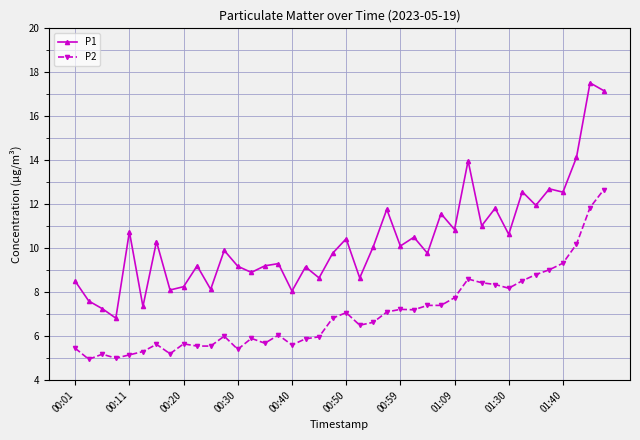

Which series has the largest total across all categories?

P1